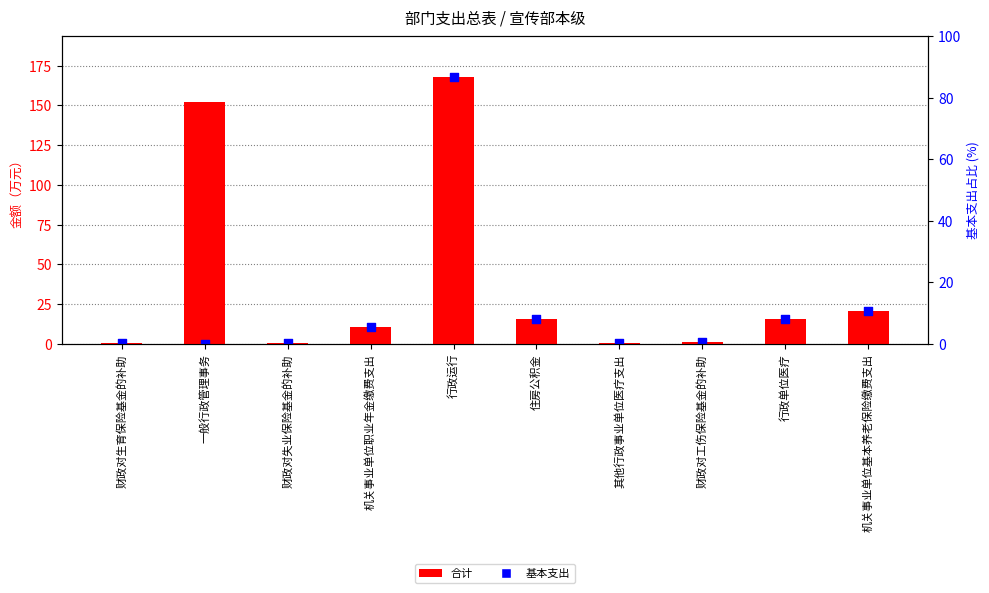

Which series reaches the maximum Y coordinate?

合计